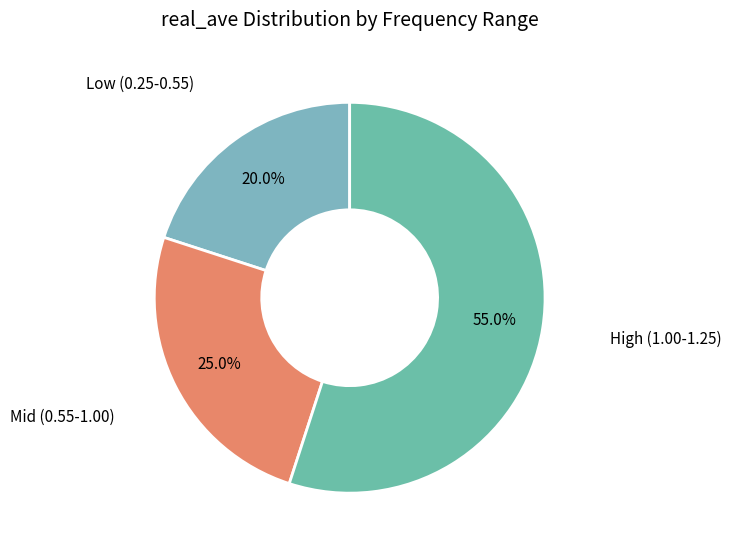

Is there any slice that represents more than half of the pie?

Yes